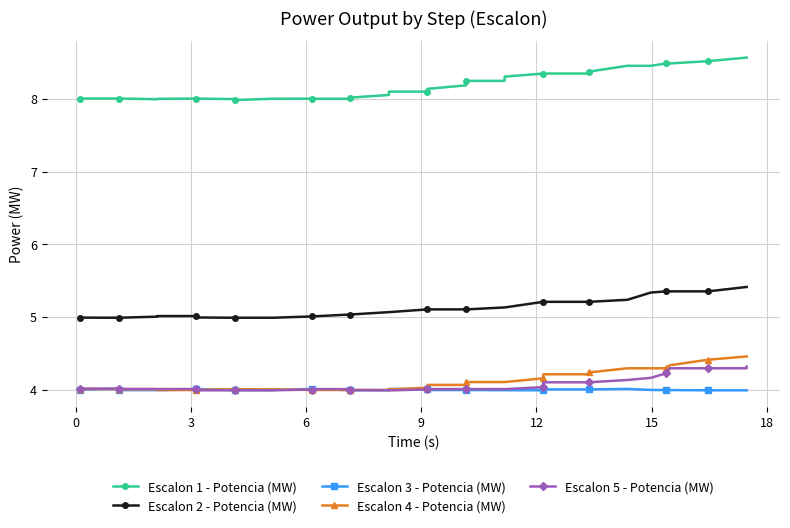

What is the greatest value displayed?

8.6